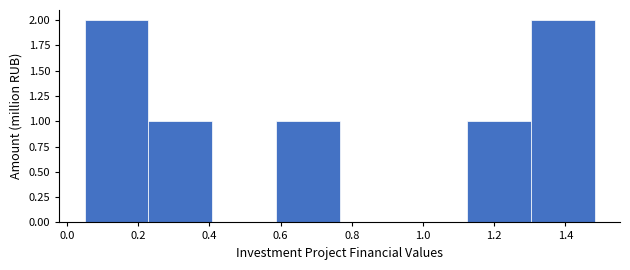

Reading left to right, list every bar in this chart as the range it spans on the x-axis followed by its height. Neither the bar edges nor the heights are printed on the chart, so give them approximately, as read against the axes.

0.04 to 0.22: 2
0.22 to 0.40: 1
0.40 to 0.58: 0
0.58 to 0.76: 1
0.76 to 0.94: 0
0.94 to 1.12: 0
1.12 to 1.30: 1
1.30 to 1.48: 2